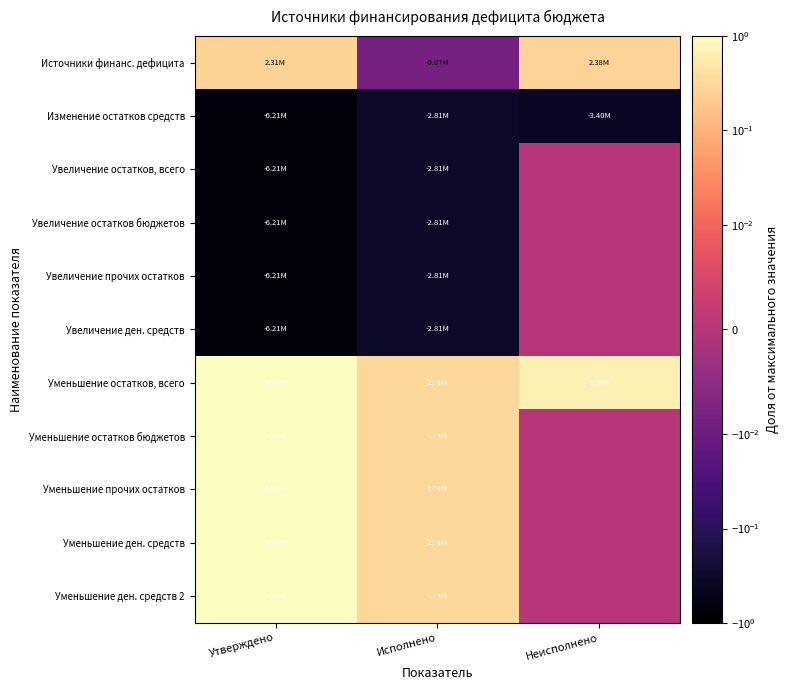

Which series changed the most between Утверждено and Исполнено?

Уменьшение остатков, всего